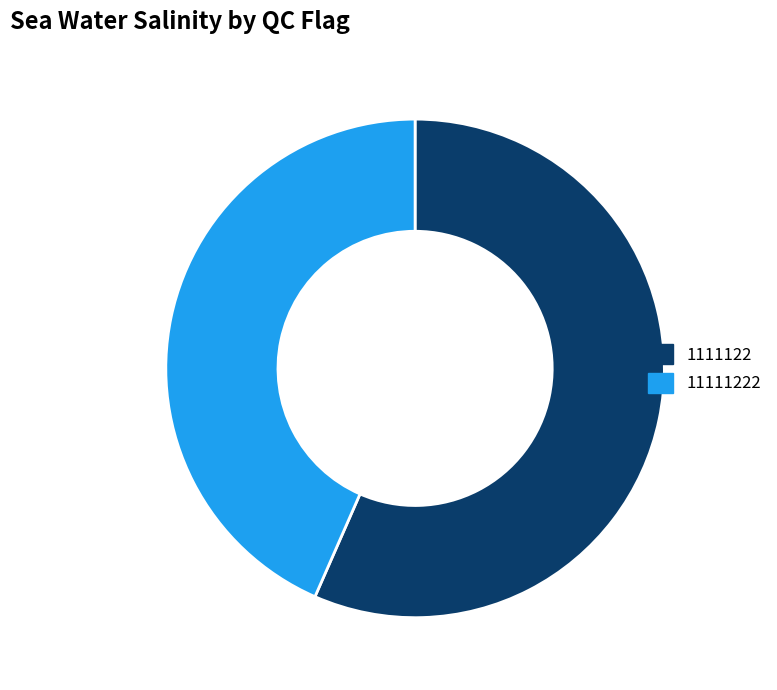

Approximately how many times larger is the value at 11111222 compared to 1111122?

0.8